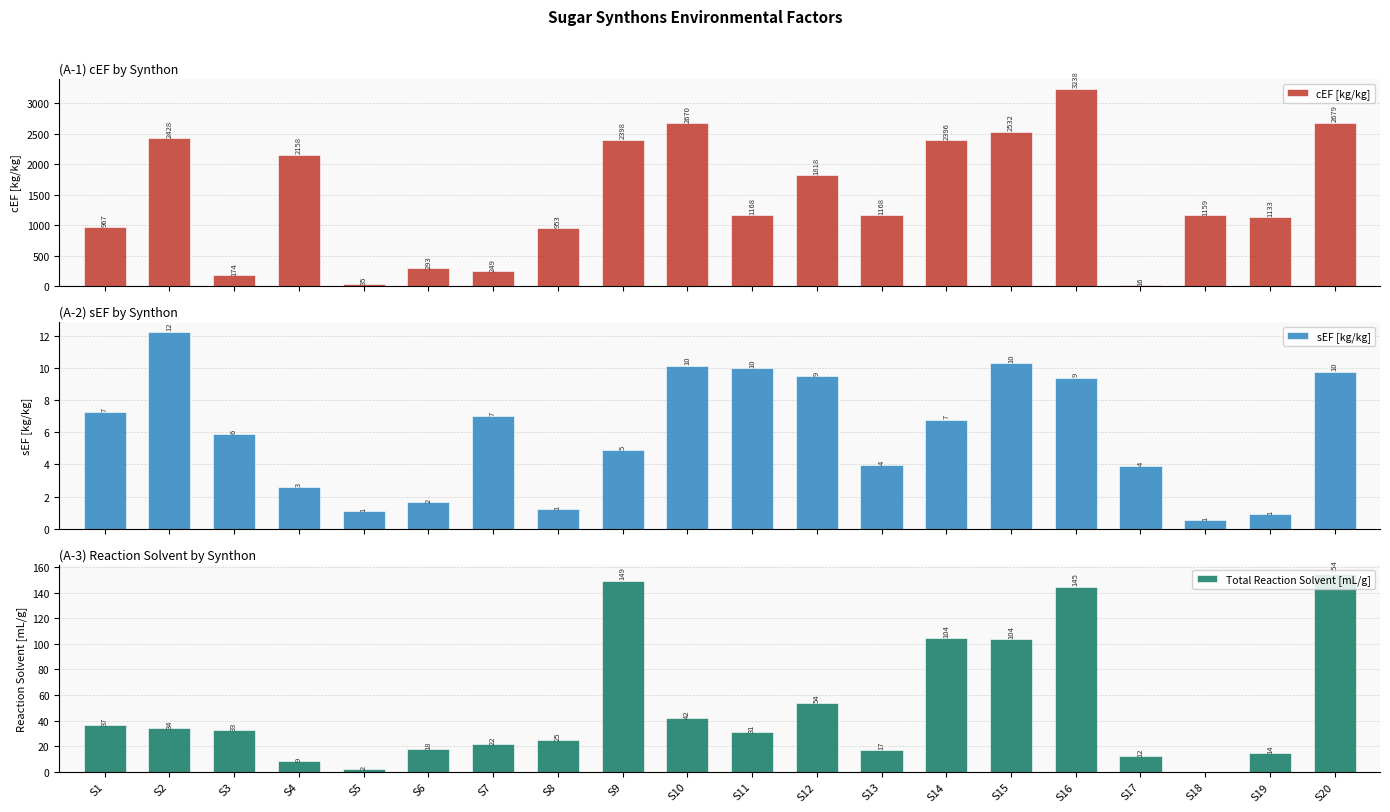

What is the value of the cEF [kg/kg] bar at the 17th from the left?

15.7